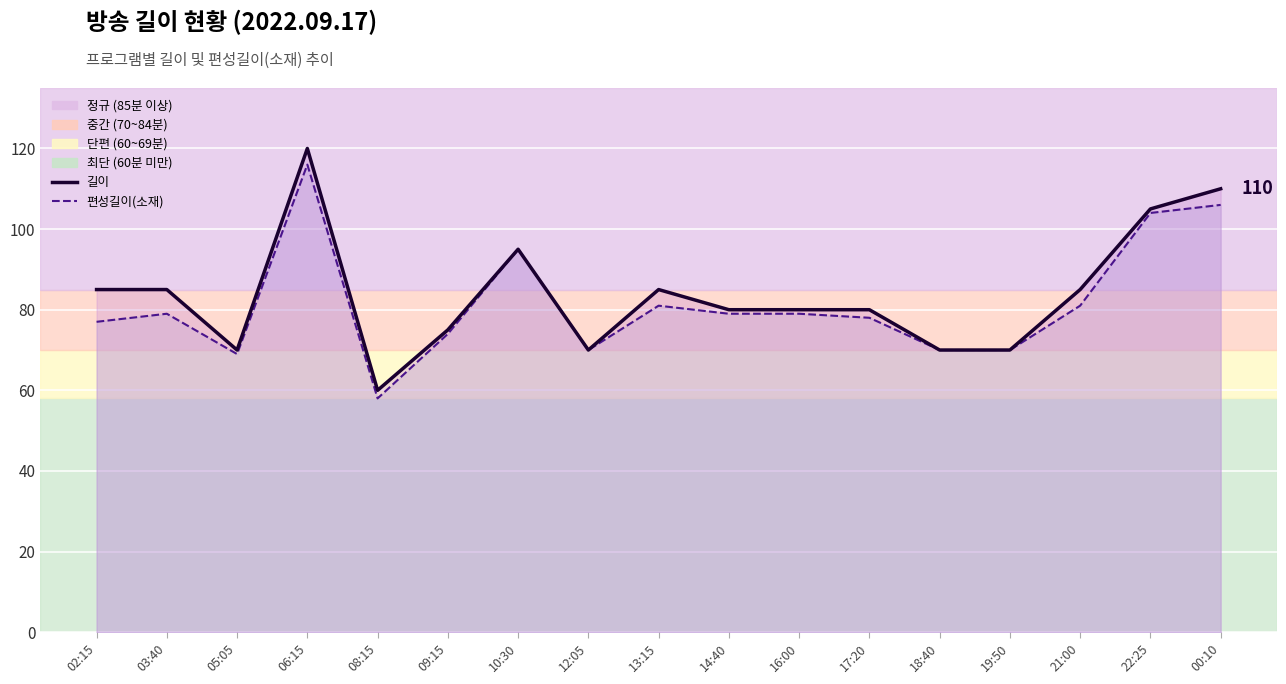

Which category has the lowest value in the 길이 series?

08:15